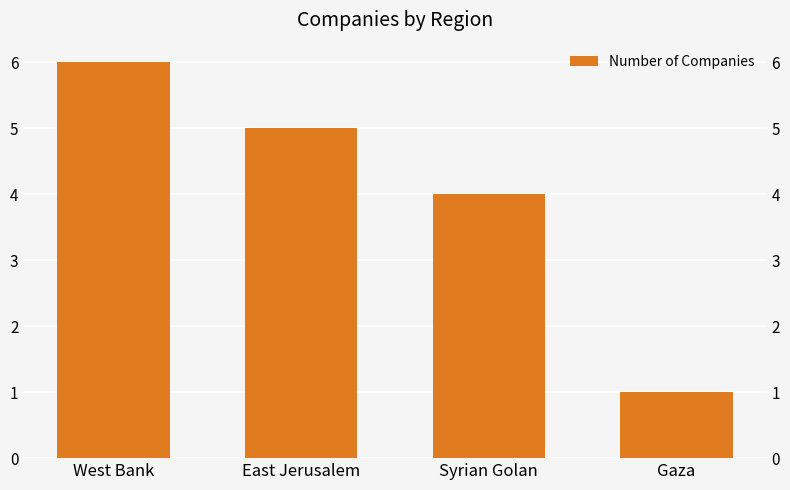

Reading left to right, extract all data points from this chart.

6	5	4	1